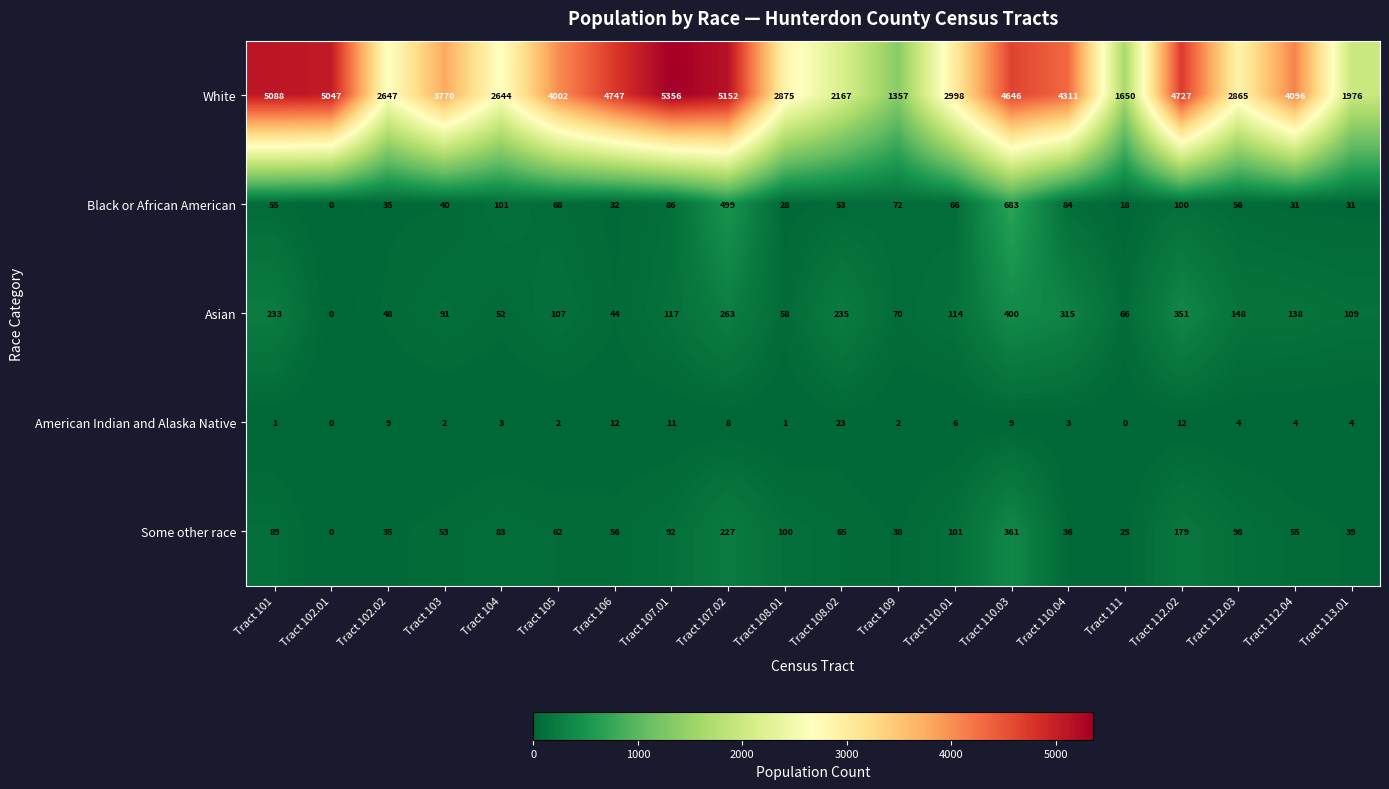

The value of White at Tract 109 is 2068. True or false?

False